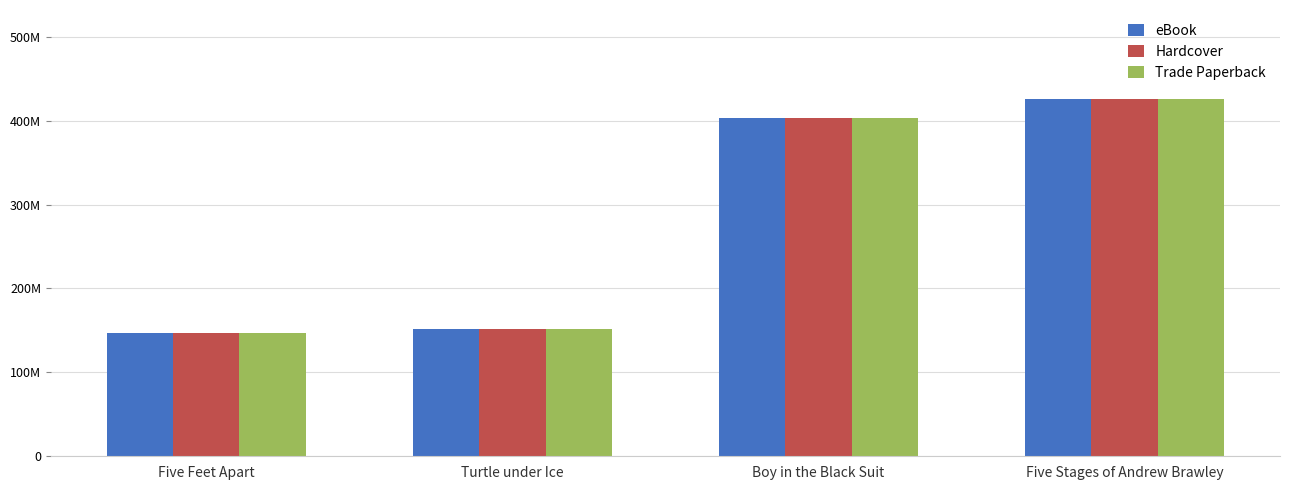

What is the maximum value for Hardcover?

425583130